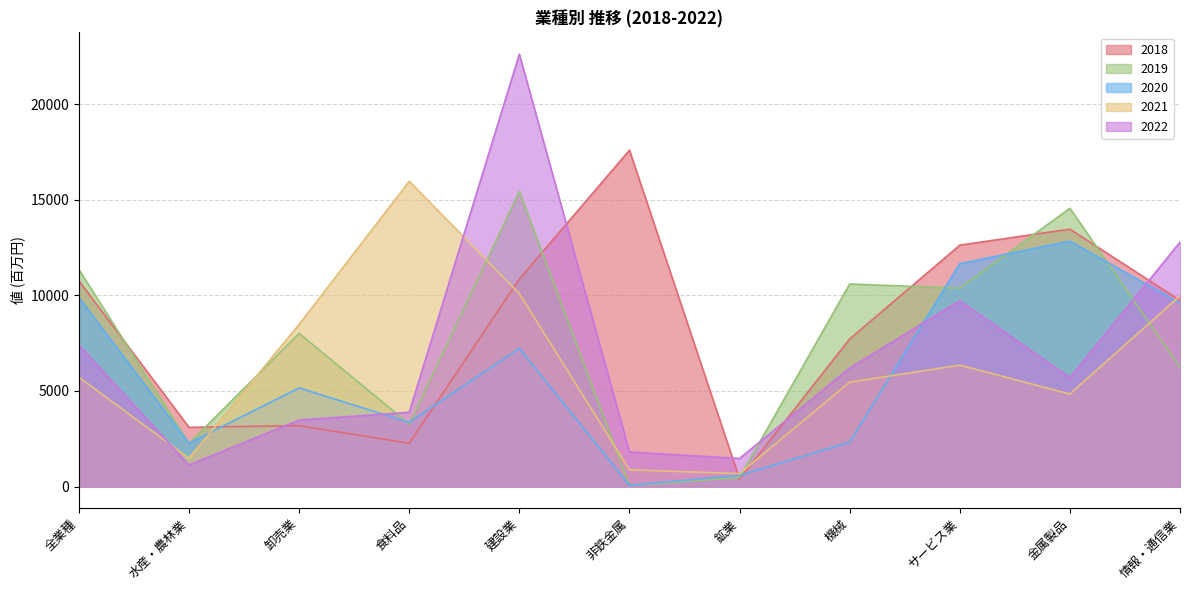

Reading left to right, list all the values displayed in this chart.

2018: 10763.9	3096.6	3181.5	2264.5	10850.5	17592.9	391.7	7718.6	12626.1	13464.6	9736.3
2019: 11356.0	2257.8	8010.7	3261.9	15432.0	52.2	469.6	10595.8	10375.7	14555.3	6231.9
2020: 9893.1	2271.6	5157.8	3357.1	7222.8	65.5	583.0	2321.6	11657.1	12837.5	9587.2
2021: 5718.8	1480.2	8483.4	15968.7	10090.9	878.1	674.2	5458.7	6348.5	4839.5	9973.8
2022: 7396.9	1126.7	3477.6	3882.4	22621.1	1807.4	1467.2	6197.9	9717.4	5695.3	12782.0